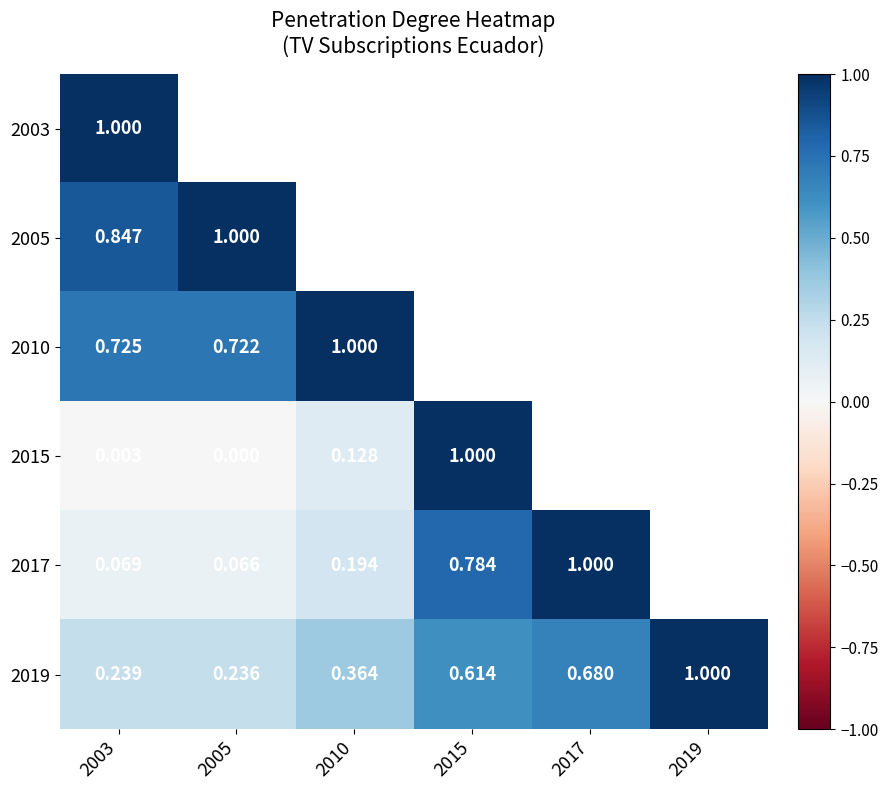

How many data points does each series have?

6